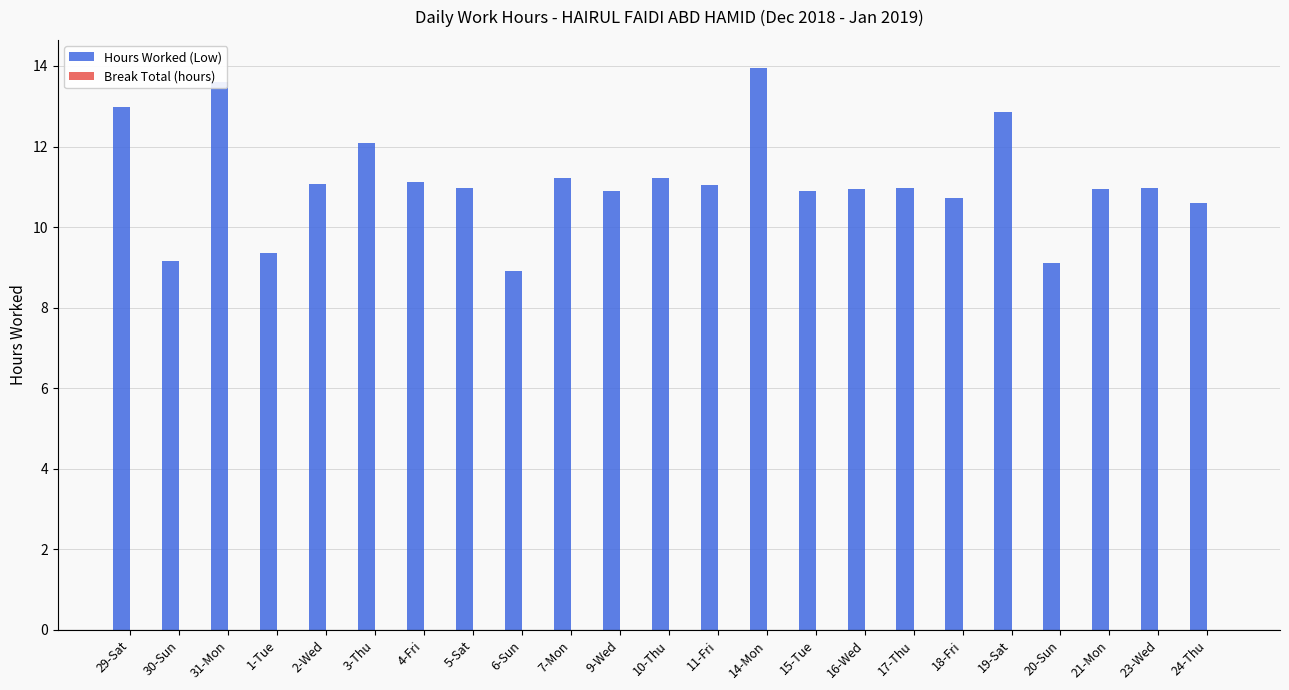

What is the ratio of the value at 19-Sat to the value at 4-Fri?

1.2